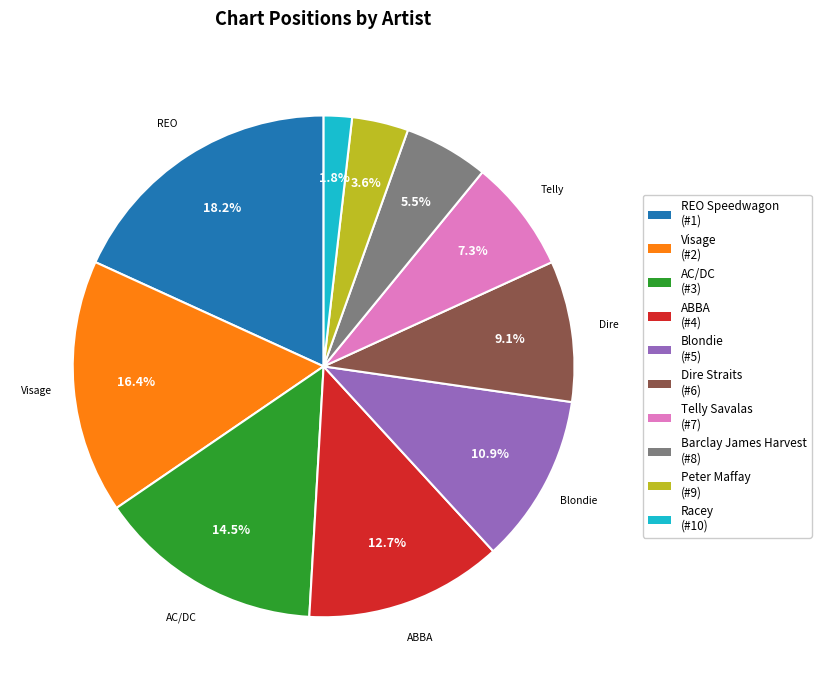

Is there any slice that represents more than half of the pie?

No